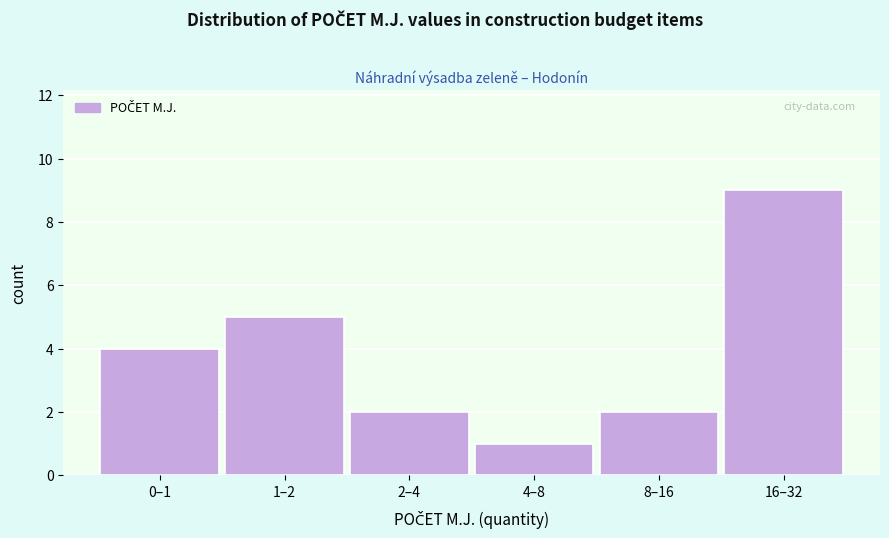

Reading left to right, transcribe all the data shown in this chart.

4	5	2	1	2	9